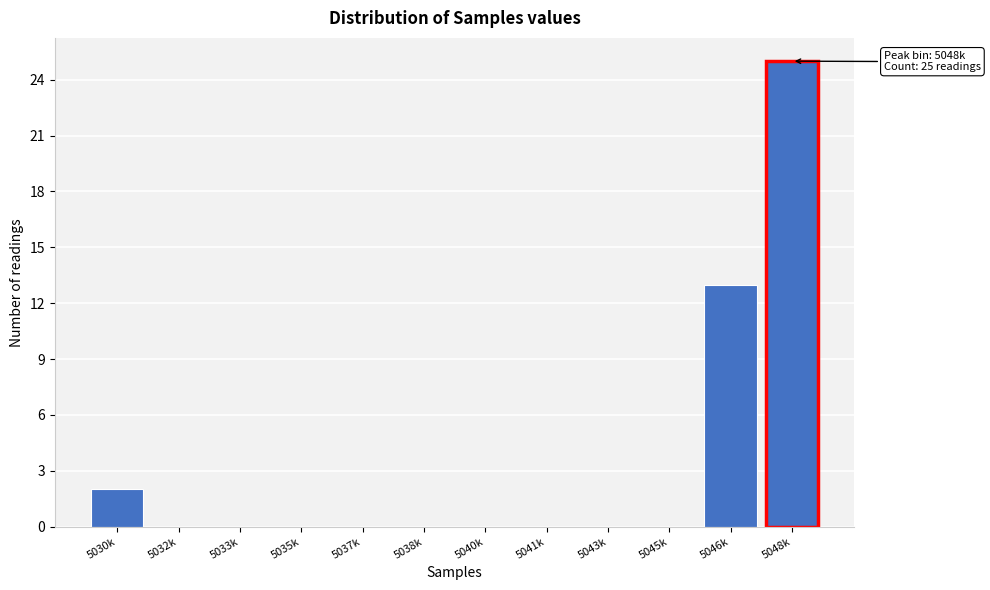

Reading left to right, transcribe all the data shown in this chart.

5030k=2	5032k=0	5033k=0	5035k=0	5037k=0	5038k=0	5040k=0	5041k=0	5043k=0	5045k=0	5046k=13	5048k=25